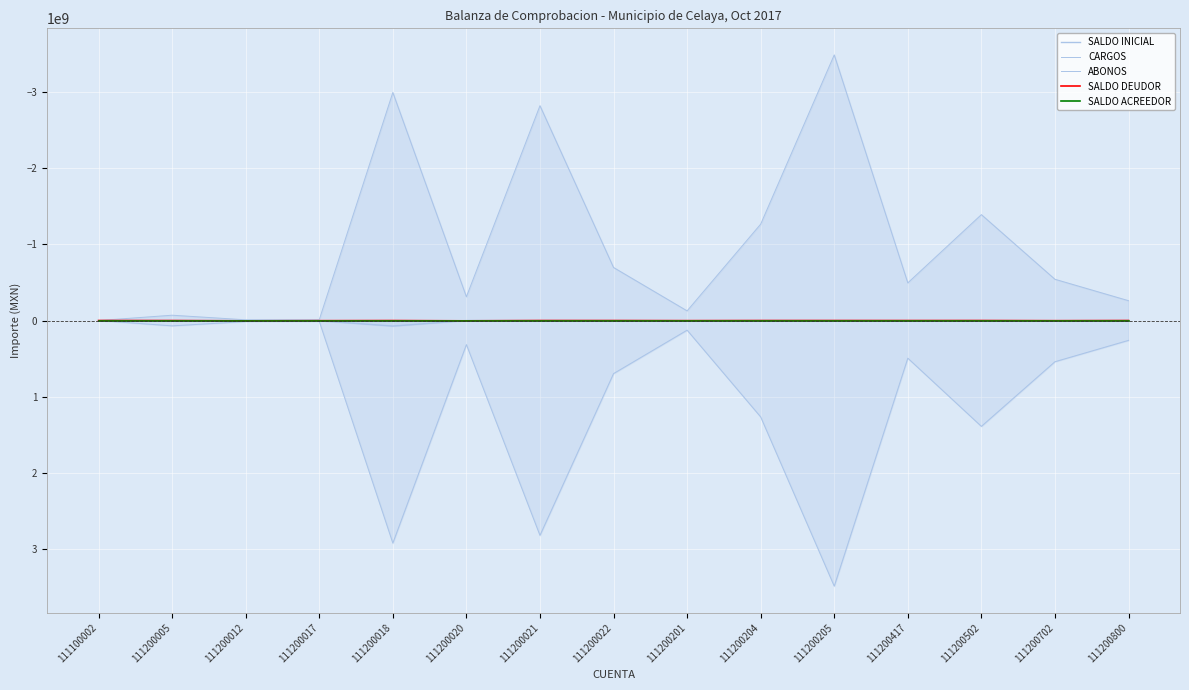

True or false: SALDO DEUDOR and SALDO INICIAL cross at least once.

True